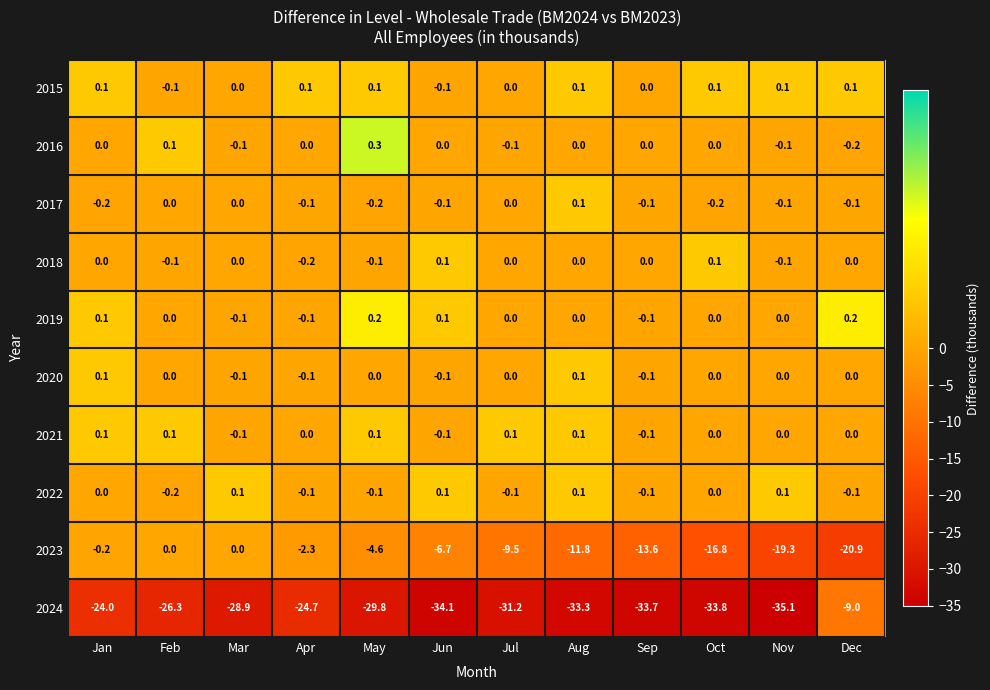

What is the greatest value displayed?

0.3